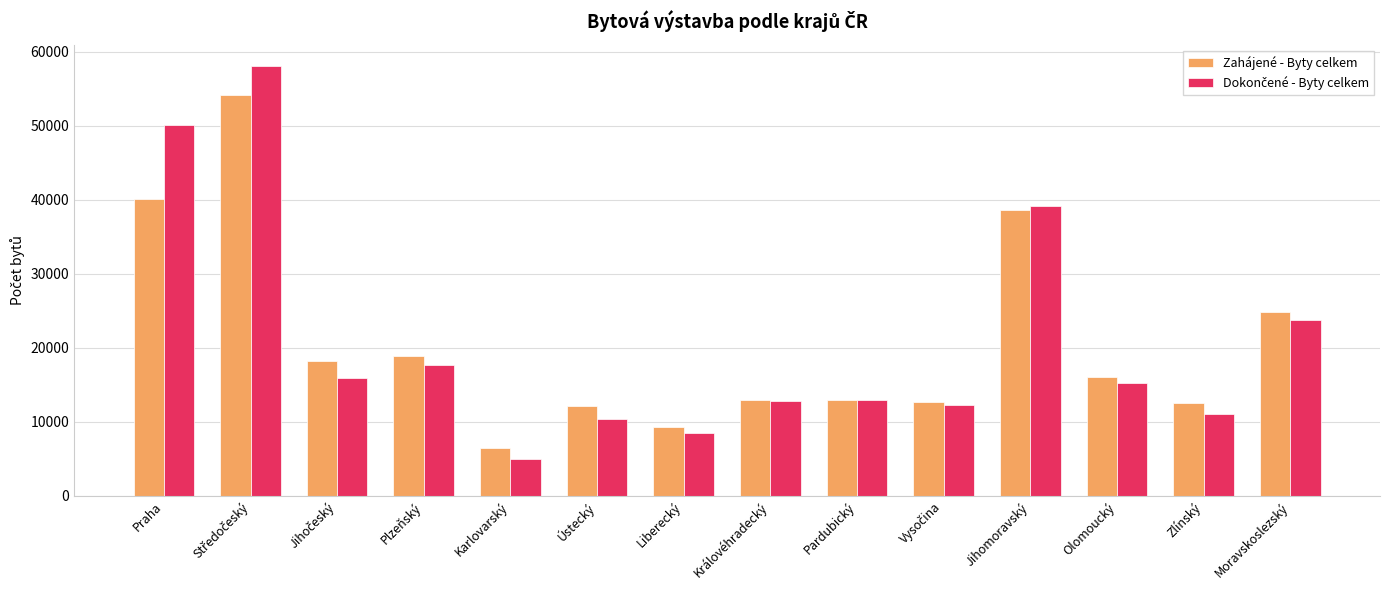

Count the number of categories in the chart.

14